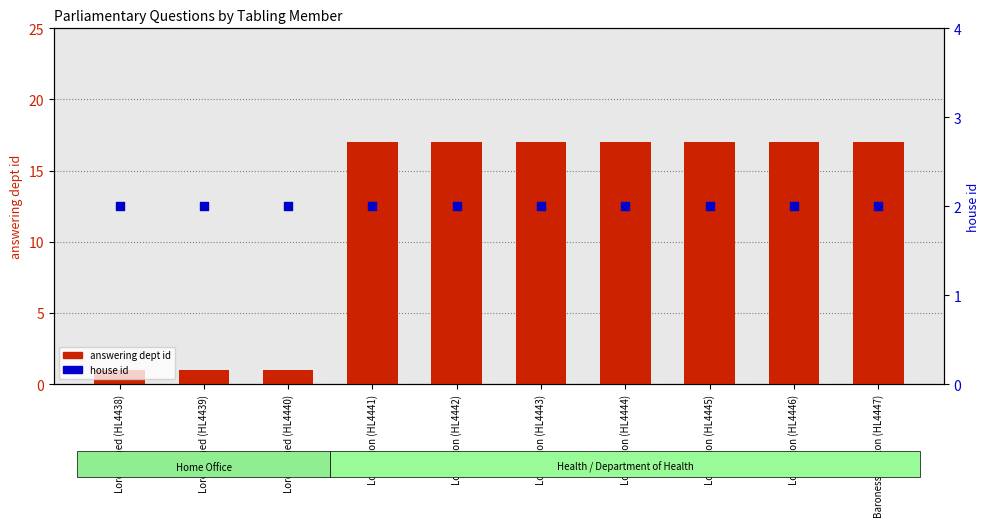

Which series contains the highest Y value?

answering dept id